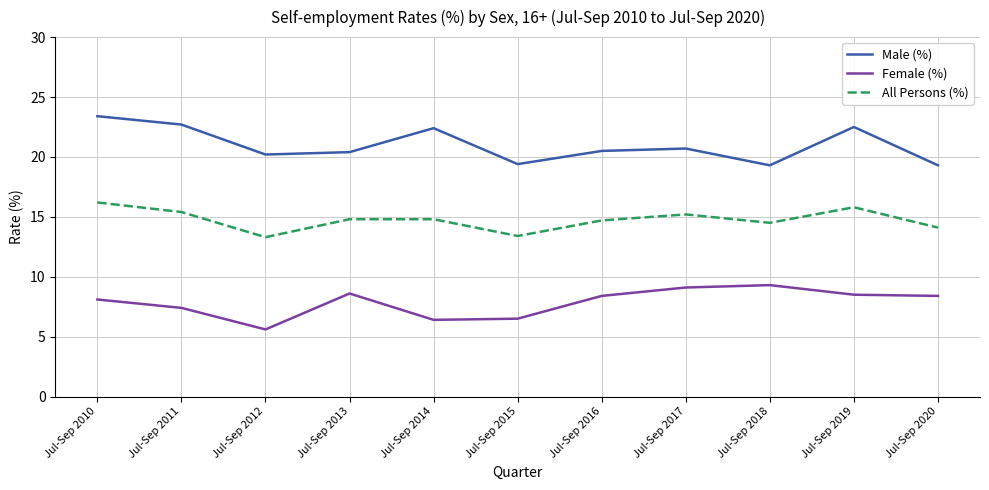

How many categories are shown in the chart?

11